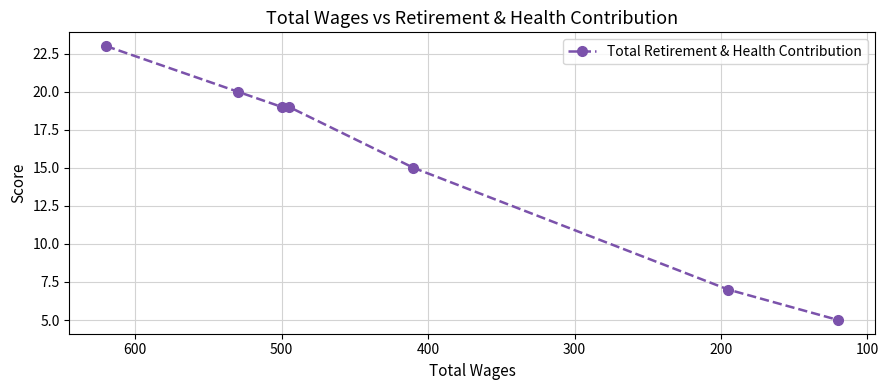

Is it true that the value at 400 is 27?

False